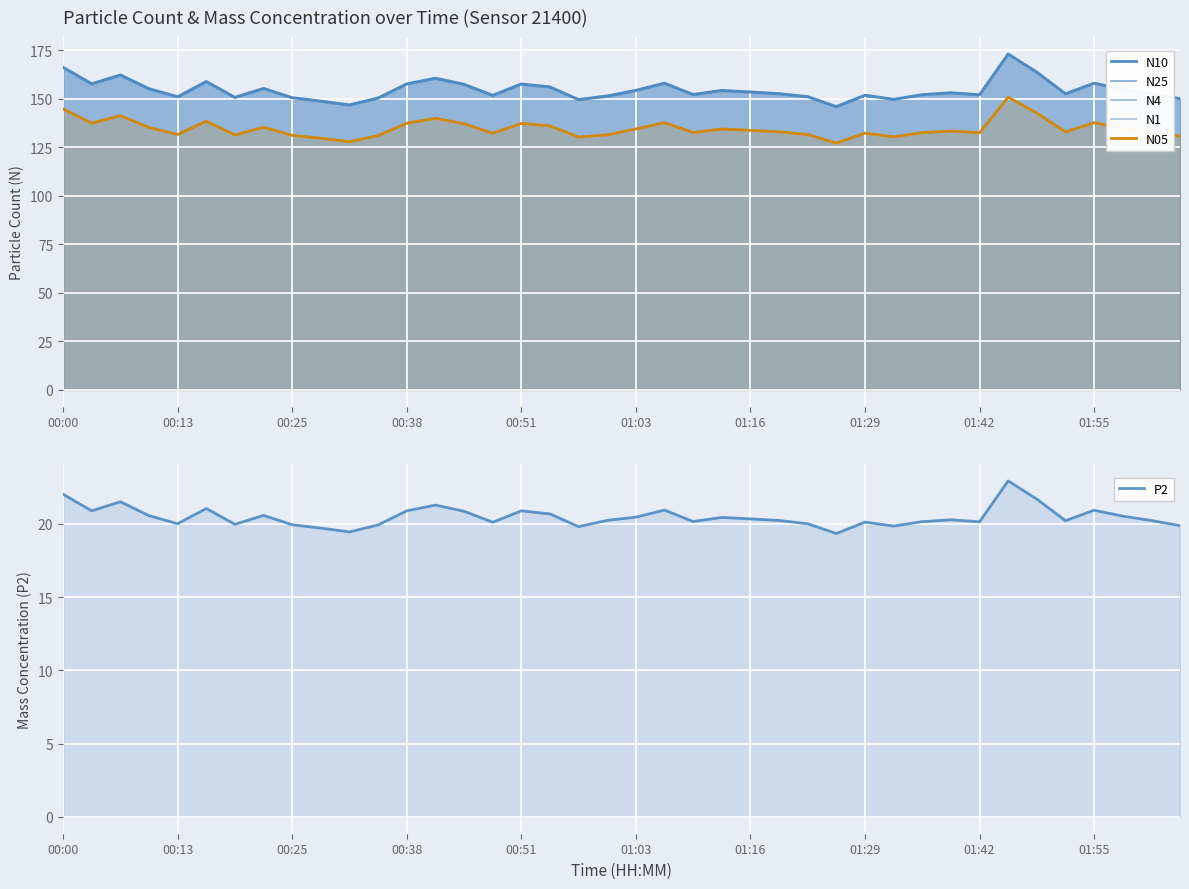

What is the minimum value for N10?

146.0